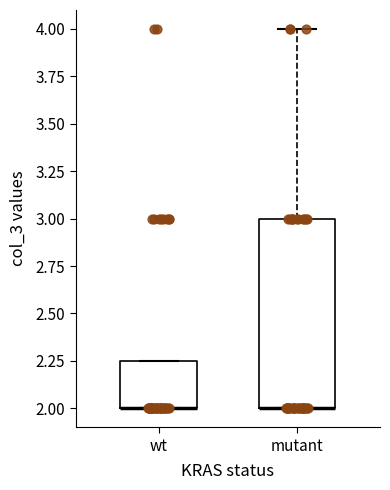

Comparing the boxes themselves (not the whiskers), which one is the tallest?

mutant